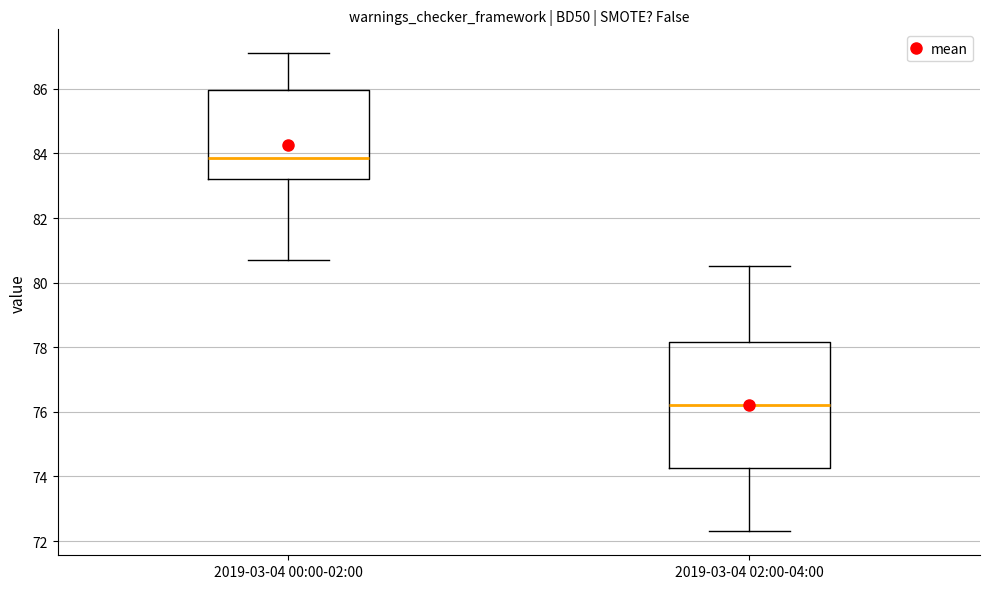

Reading left to right, transcribe this box plot: for each box, give where its median line is, the range the box spans, and where its two whiskers end, as read against the y-axis. The values are not printed on the chart, so give them approximately, as read against the axis.

2019-03-04 00:00-02:00: median 83.8, box 83.2 to 86.0, whiskers 80.8 to 87.2
2019-03-04 02:00-04:00: median 76.2, box 74.2 to 78.2, whiskers 72.4 to 80.6